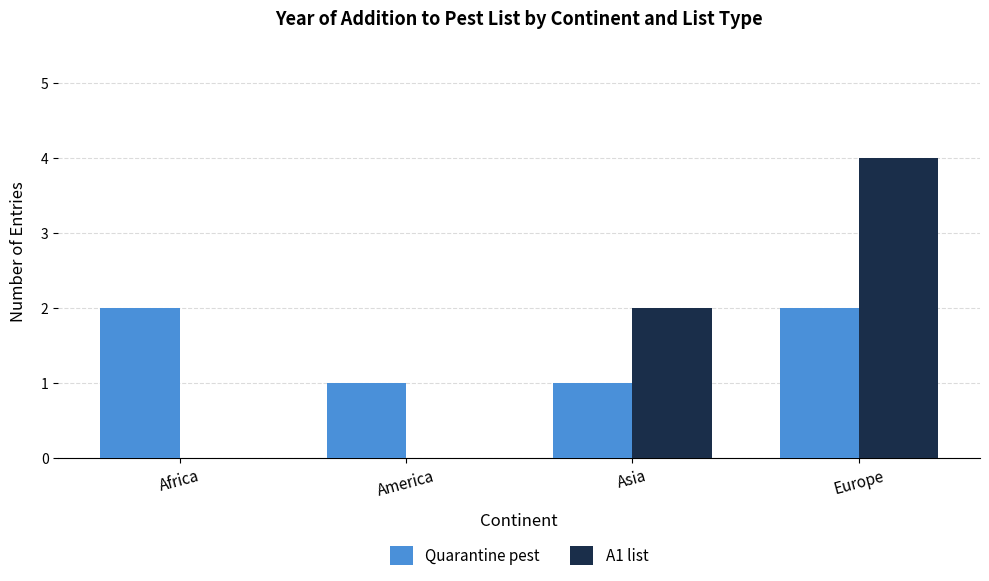

Count the number of categories in the chart.

4